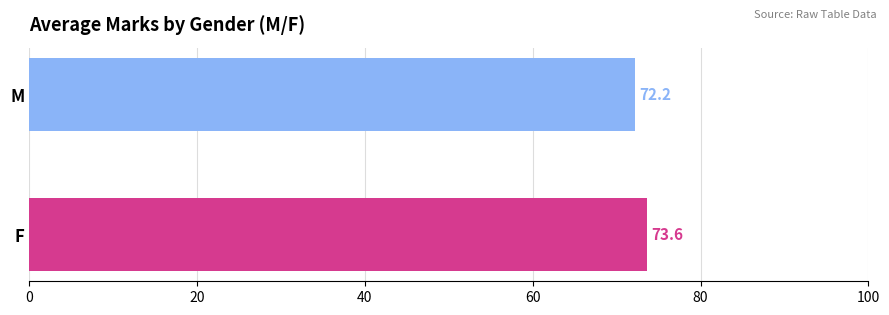

Is it true that the value at M is 72.2?

True